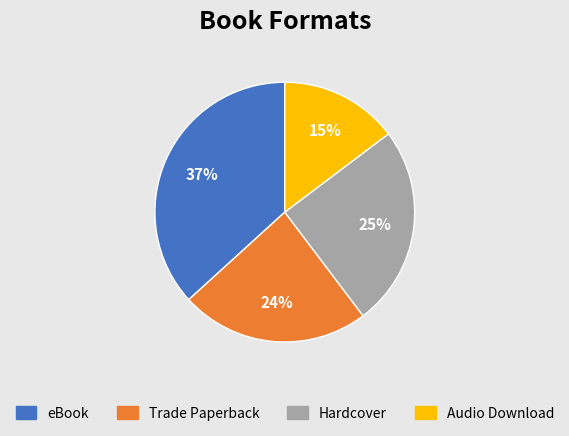

Count the number of slices in the pie.

4